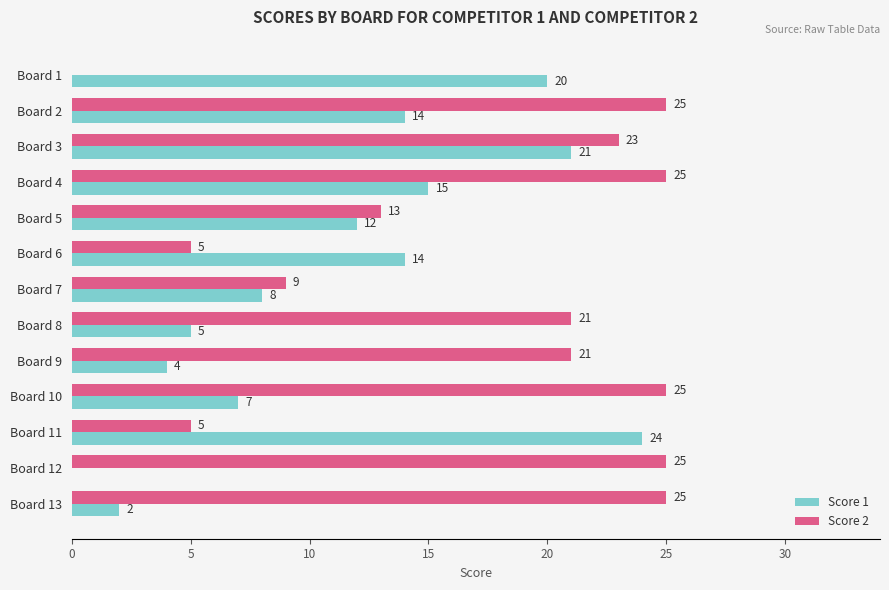

What is the total value across all series at Board 4?

40